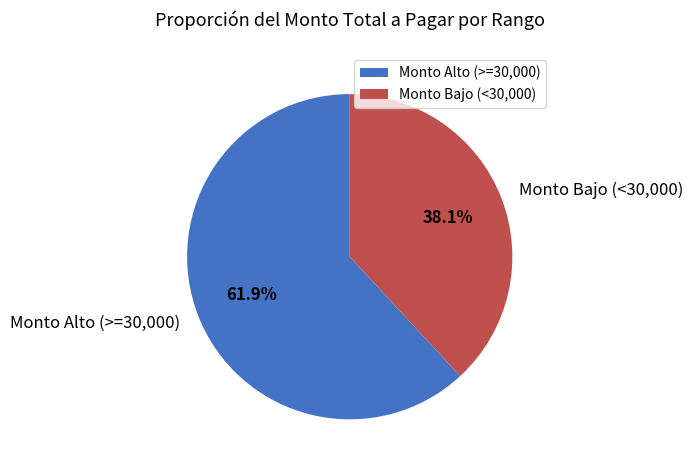

Which slice is the smallest?

Monto Bajo (<30,000)